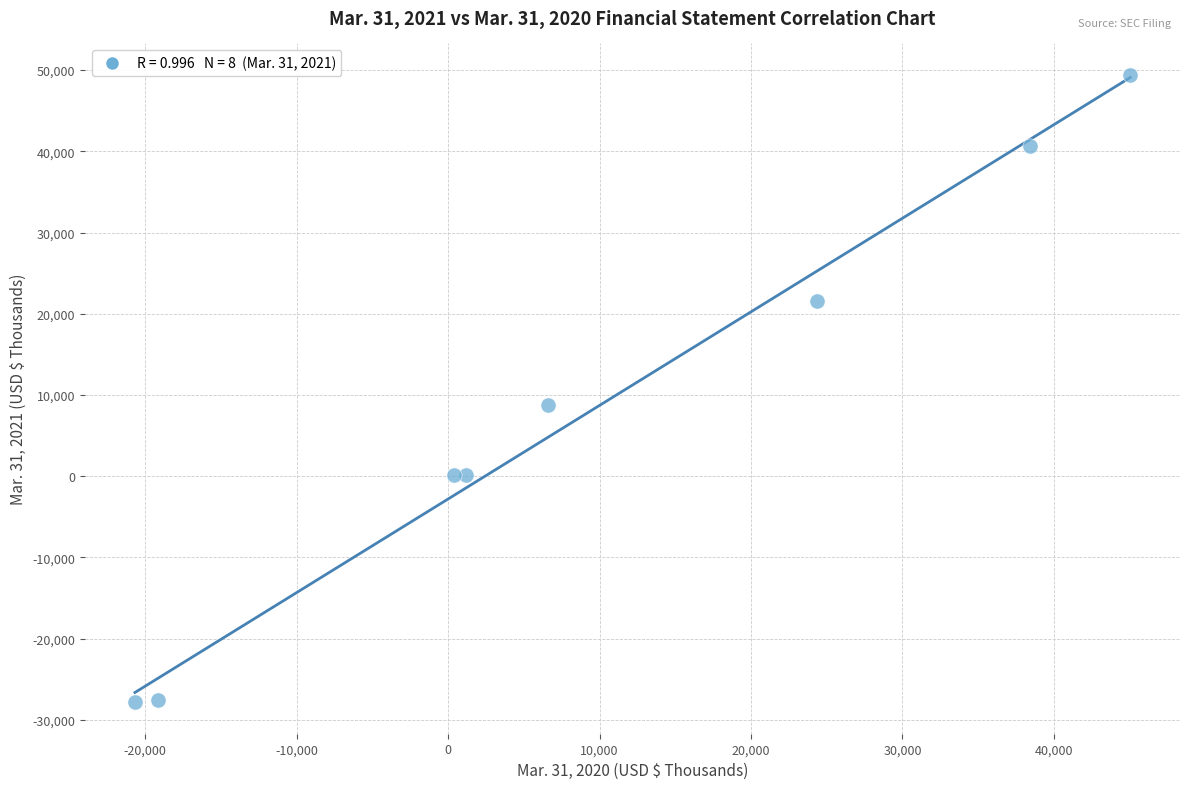

What is the average Y value?

8166